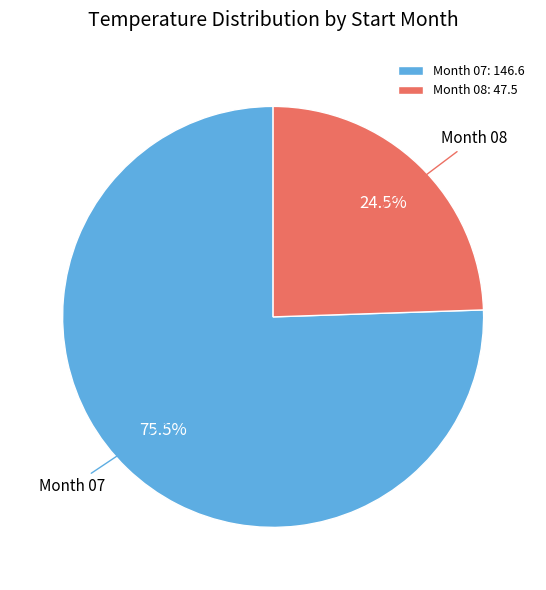

To the nearest percent, what is the average slice percentage?

50%